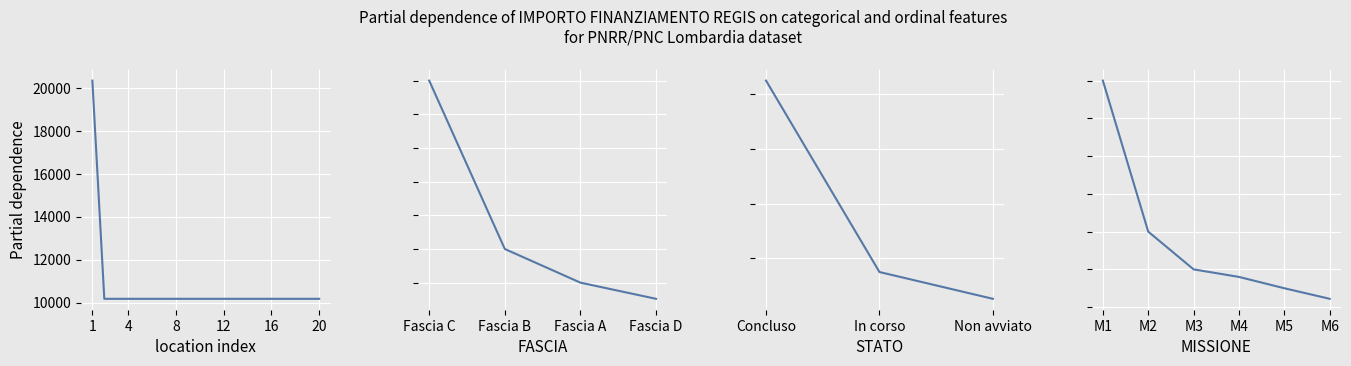

What is the value of the 17th point from the left?

10172